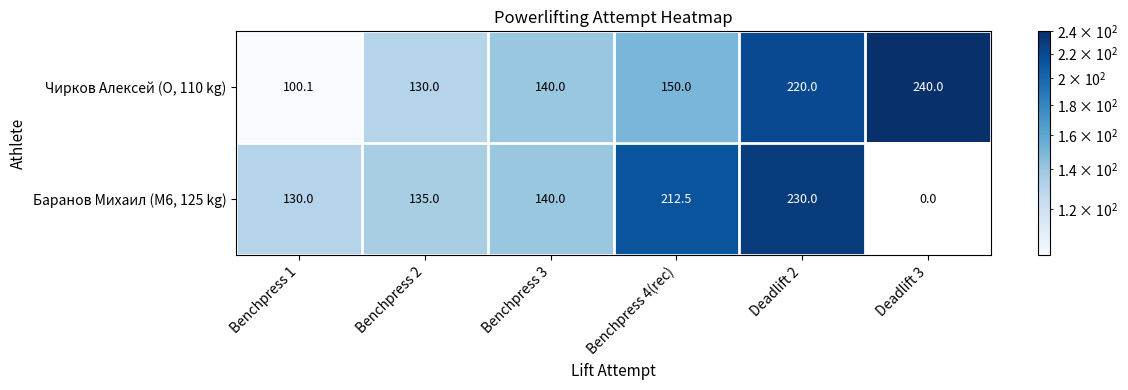

Reading left to right, list all the values displayed in this chart.

Чирков Алексей (O, 110 kg): Benchpress 1=100.1	Benchpress 2=130.0	Benchpress 3=140.0	Benchpress 4(rec)=150.0	Deadlift 2=220.0	Deadlift 3=240.0
Баранов Михаил (M6, 125 kg): Benchpress 1=130.0	Benchpress 2=135.0	Benchpress 3=140.0	Benchpress 4(rec)=212.5	Deadlift 2=230.0	Deadlift 3=0.0